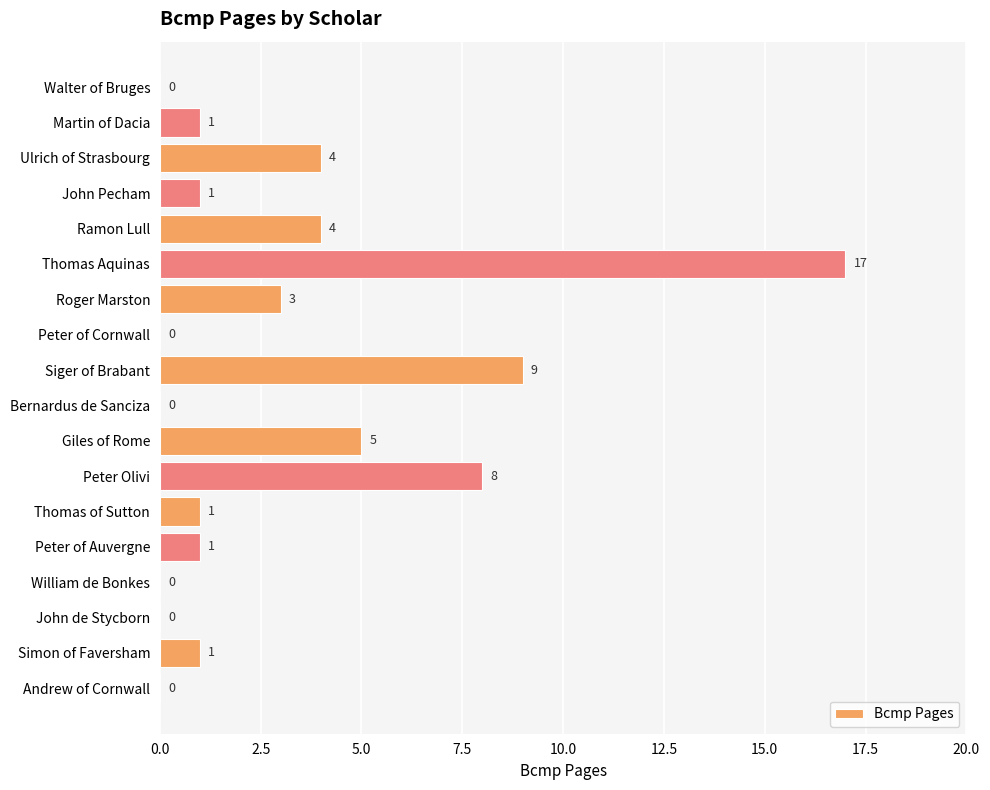

At which category does the chart reach its peak across all series?

Thomas Aquinas